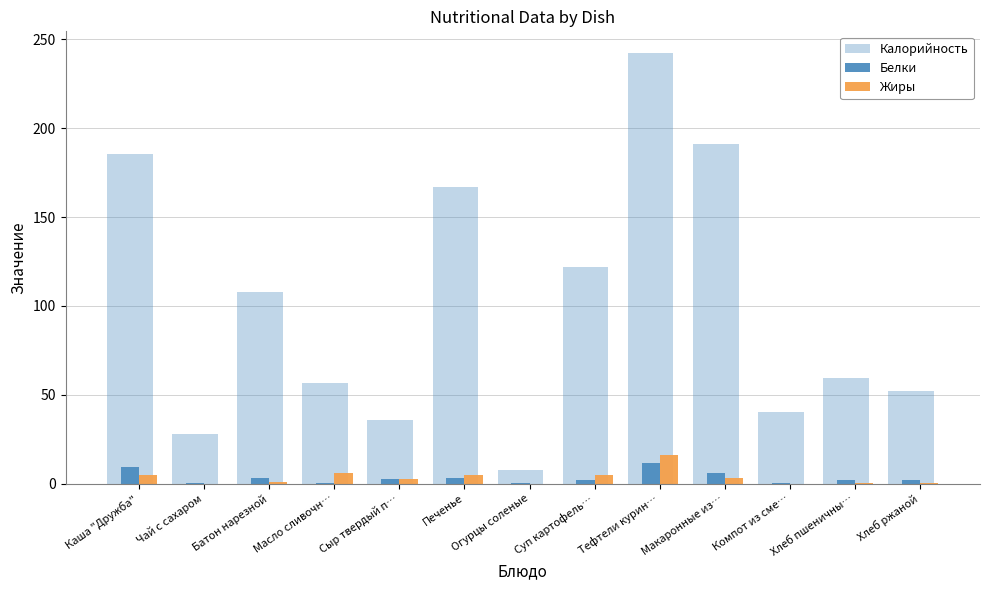

Reading left to right, what are all the values shown in this chart?

Калорийность: Каша "Дружба"=185.3	Чай с сахаром=28.0	Батон нарезной=108.0	Масло сливочн…=56.6	Сыр твердый п…=35.6	Печенье=166.8	Огурцы соленые=7.8	Суп картофель…=122.1	Тефтели курин…=242.4	Макаронные из…=191.4	Компот из сме…=40.4	Хлеб пшеничны…=59.7	Хлеб ржаной=52.2
Белки: Каша "Дружба"=9.3	Чай с сахаром=0.2	Батон нарезной=3.0	Масло сливочн…=0.1	Сыр твердый п…=2.6	Печенье=3.0	Огурцы соленые=0.5	Суп картофель…=2.2	Тефтели курин…=11.6	Макаронные из…=5.8	Компот из сме…=0.1	Хлеб пшеничны…=2.0	Хлеб ржаной=2.0
Жиры: Каша "Дружба"=4.8	Чай с сахаром=0.1	Батон нарезной=1.0	Масло сливочн…=6.2	Сыр твердый п…=2.6	Печенье=4.7	Огурцы соленые=0.1	Суп картофель…=4.6	Тефтели курин…=15.8	Макаронные из…=2.9	Компот из сме…=0.0	Хлеб пшеничны…=0.3	Хлеб ржаной=0.4